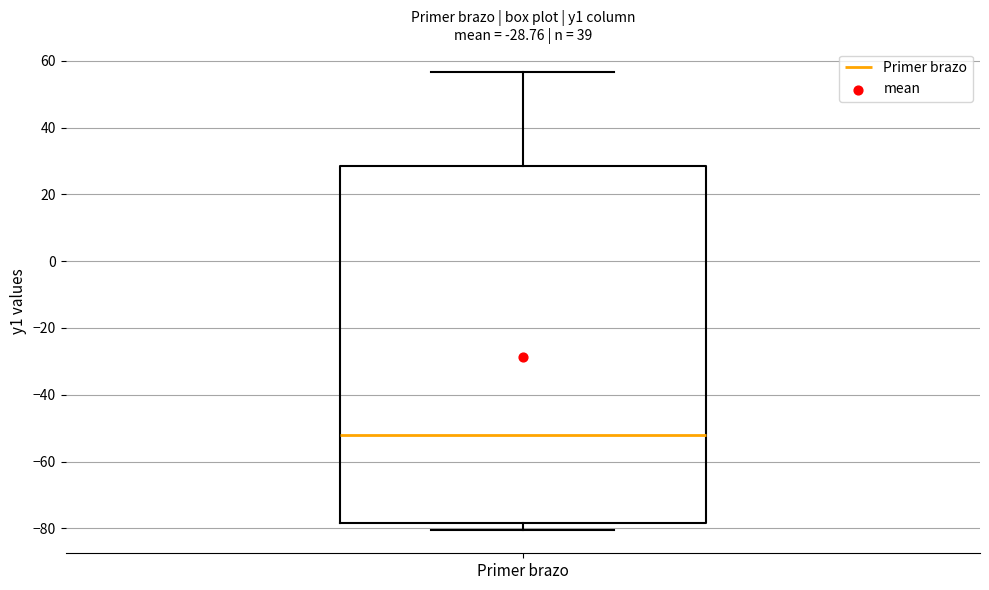

Where does the median line of the box for Primer brazo sit on the y-axis? The values are not printed on the chart, so give them approximately, as read against the axis.

-52